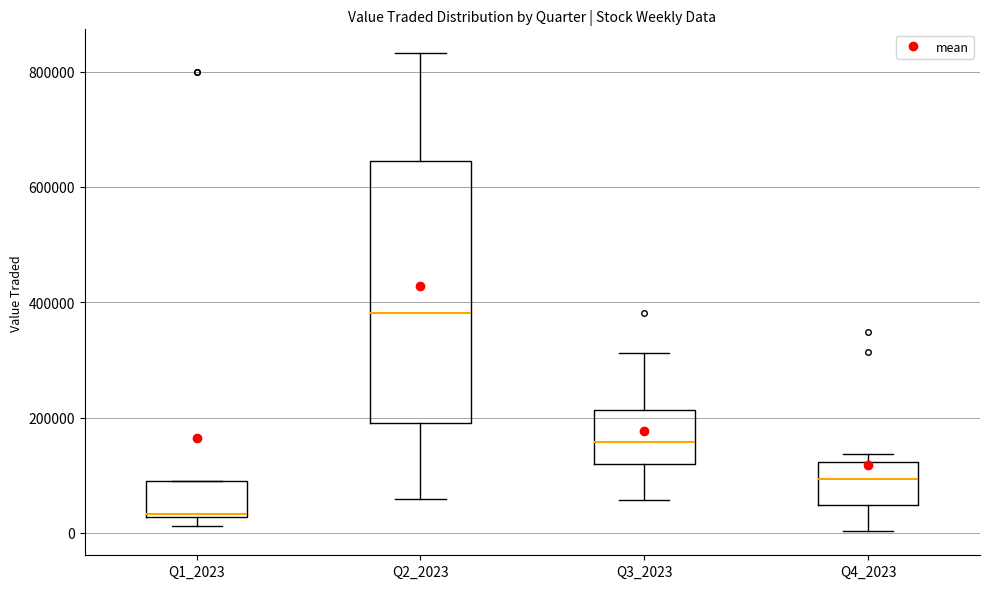

Comparing the boxes themselves (not the whiskers), which one is the tallest?

Q2_2023